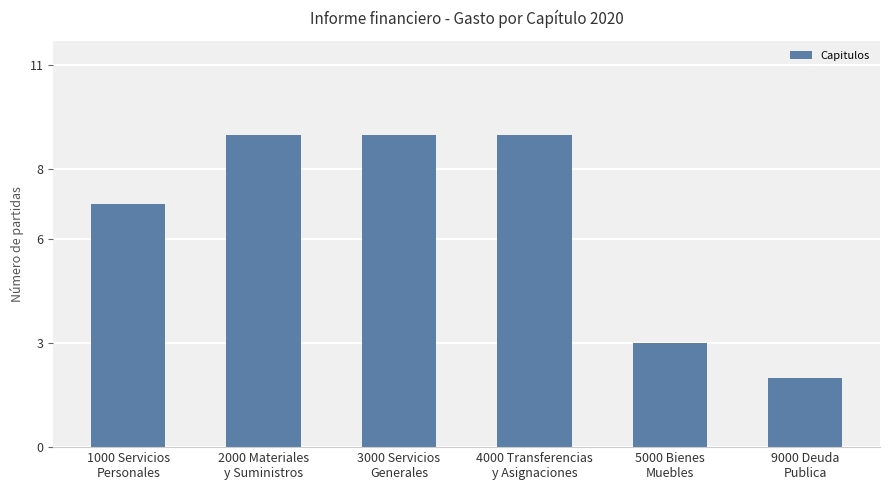

Reading left to right, extract all data points from this chart.

7	9	9	9	3	2